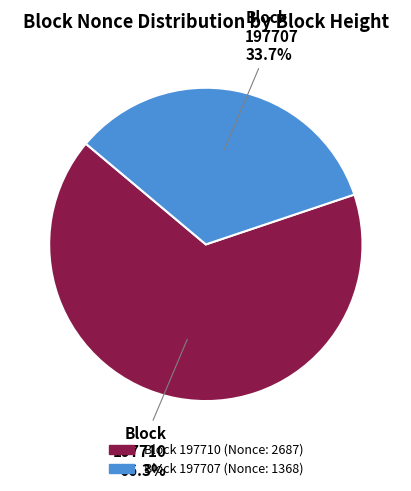

How many slices are in this pie chart?

2